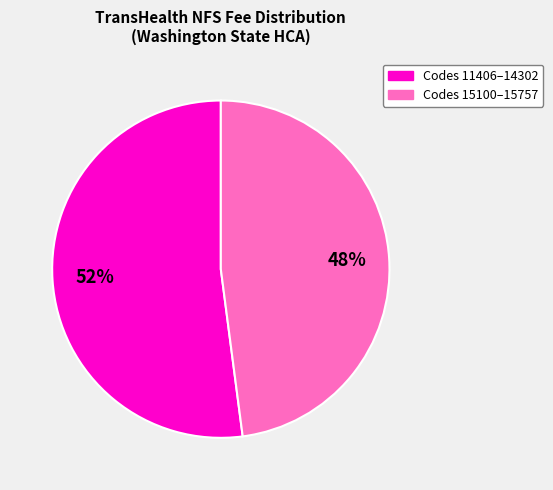

To the nearest percent, what is the difference between the largest and smallest slice percentages?

4%